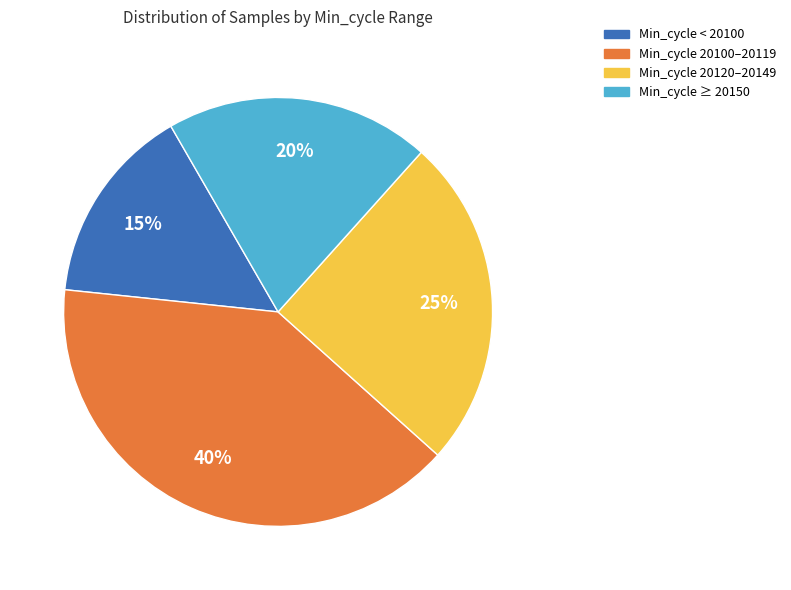

Is there any slice that represents more than half of the pie?

No